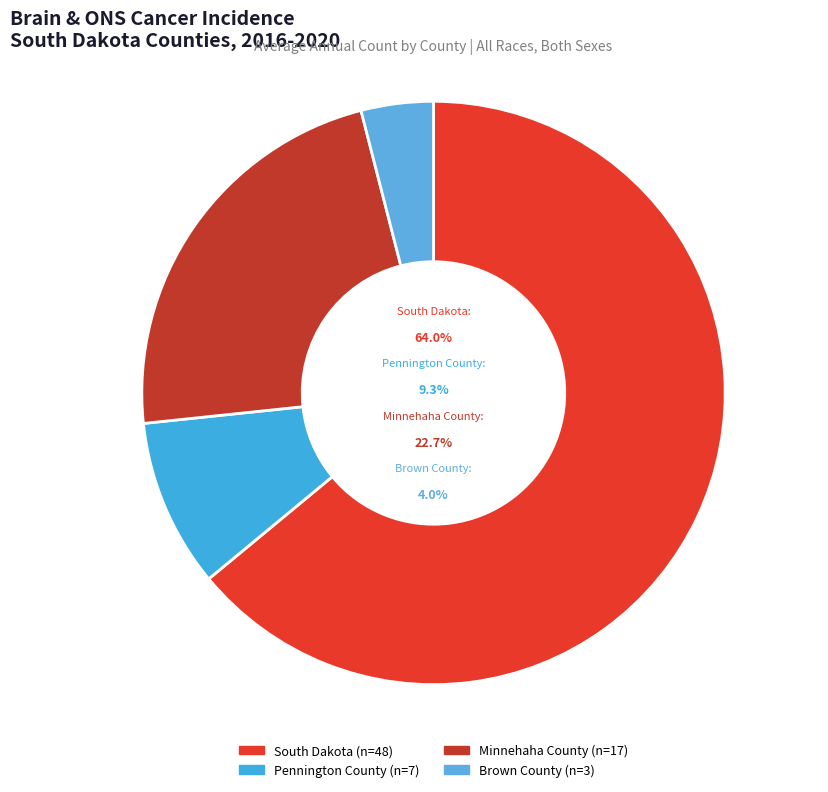

To the nearest percent, what percentage of the pie is Pennington County?

9%